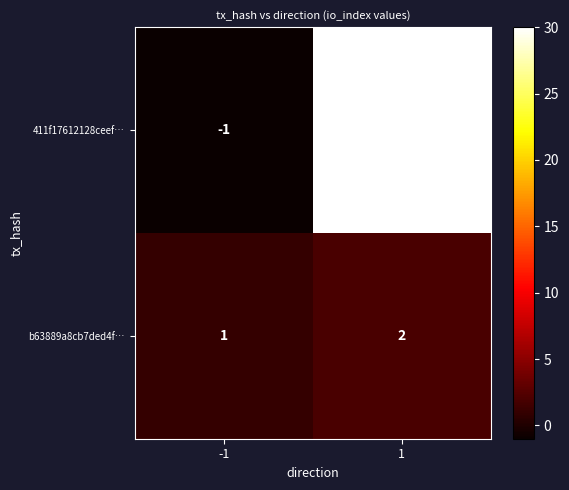

Reading left to right, extract all data points from this chart.

411f17612128ceef…: -1=-1	1=30
b63889a8cb7ded4f…: -1=1	1=2